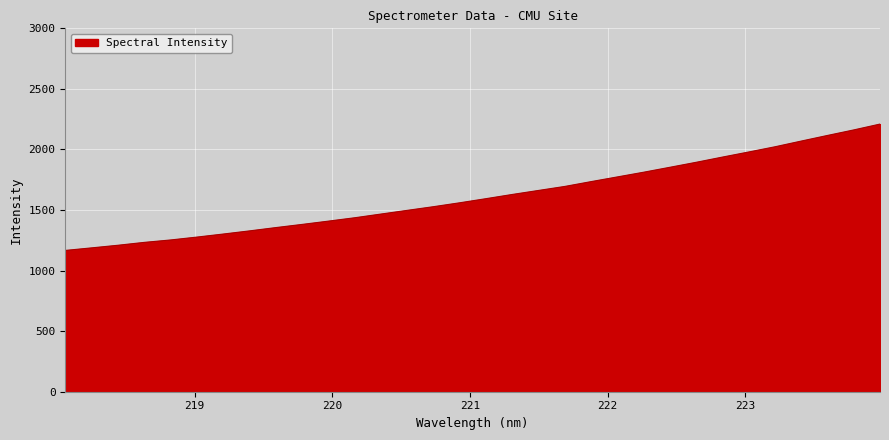

What is the difference between the maximum and minimum values?

1043.2